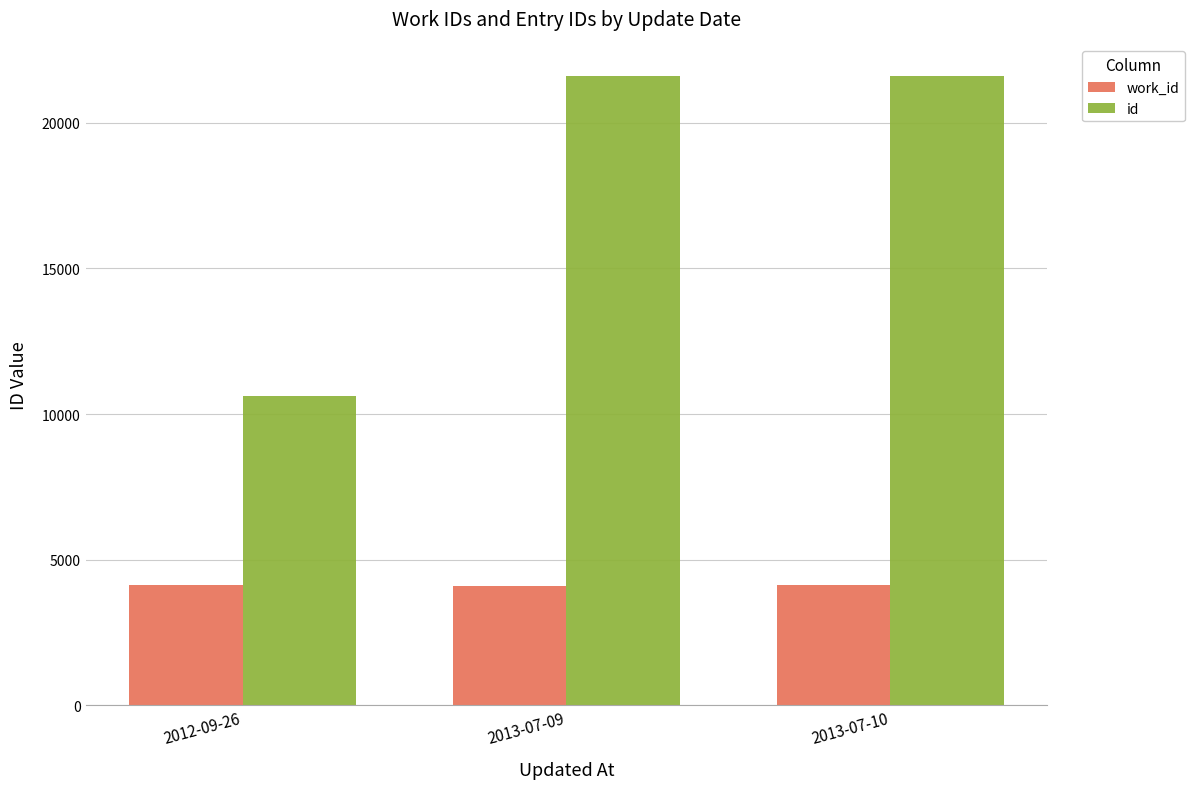

How many data points does each series have?

3